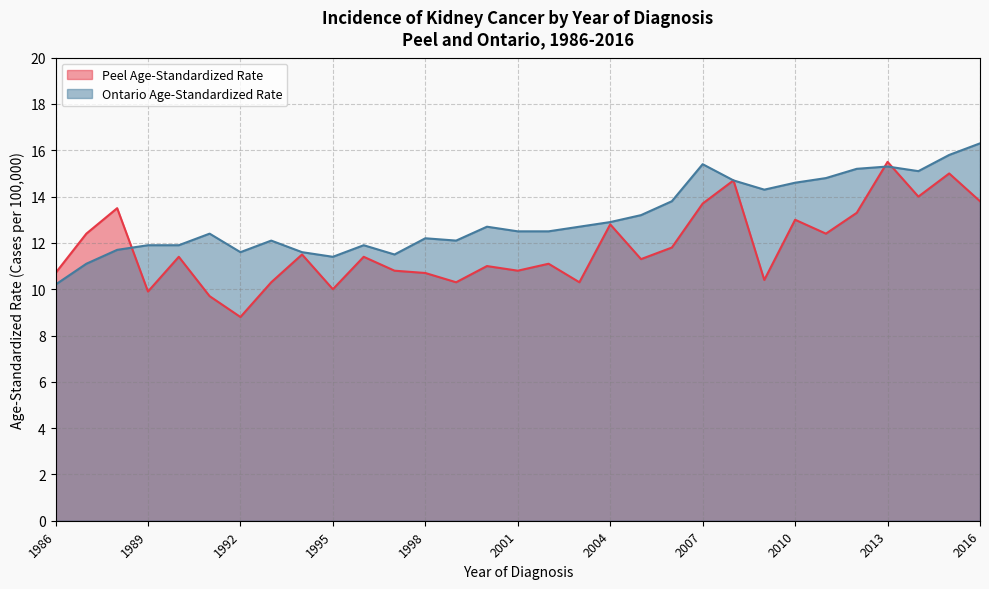

What is the sum of the Peel Age-Standardized Rate values at 2009 and 1998?

21.1